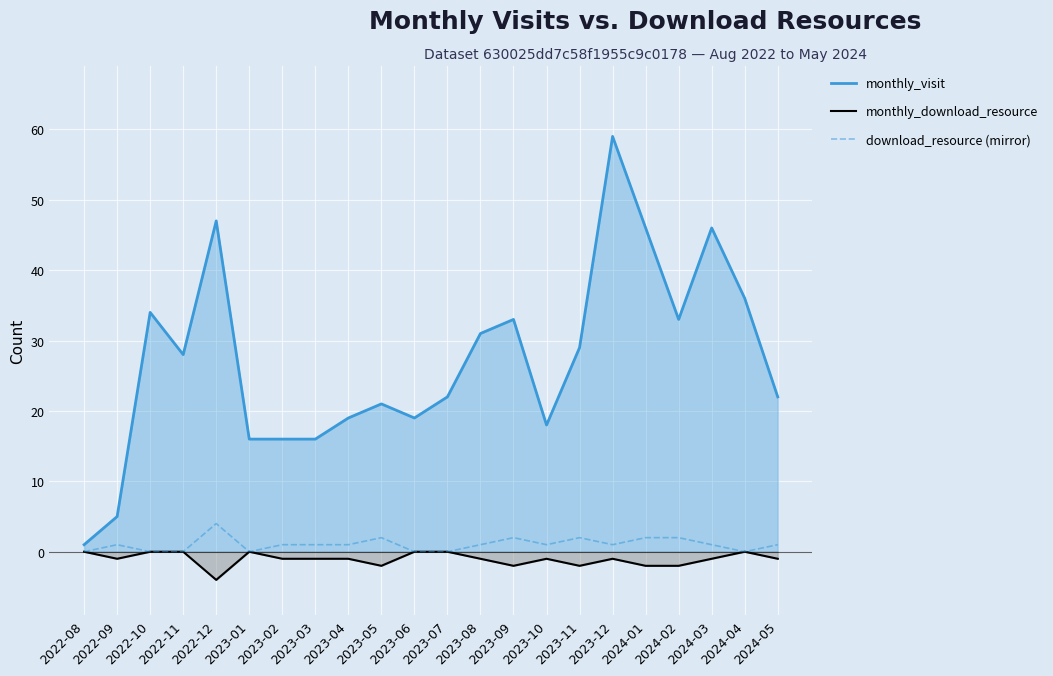

How many data points does each series have?

22